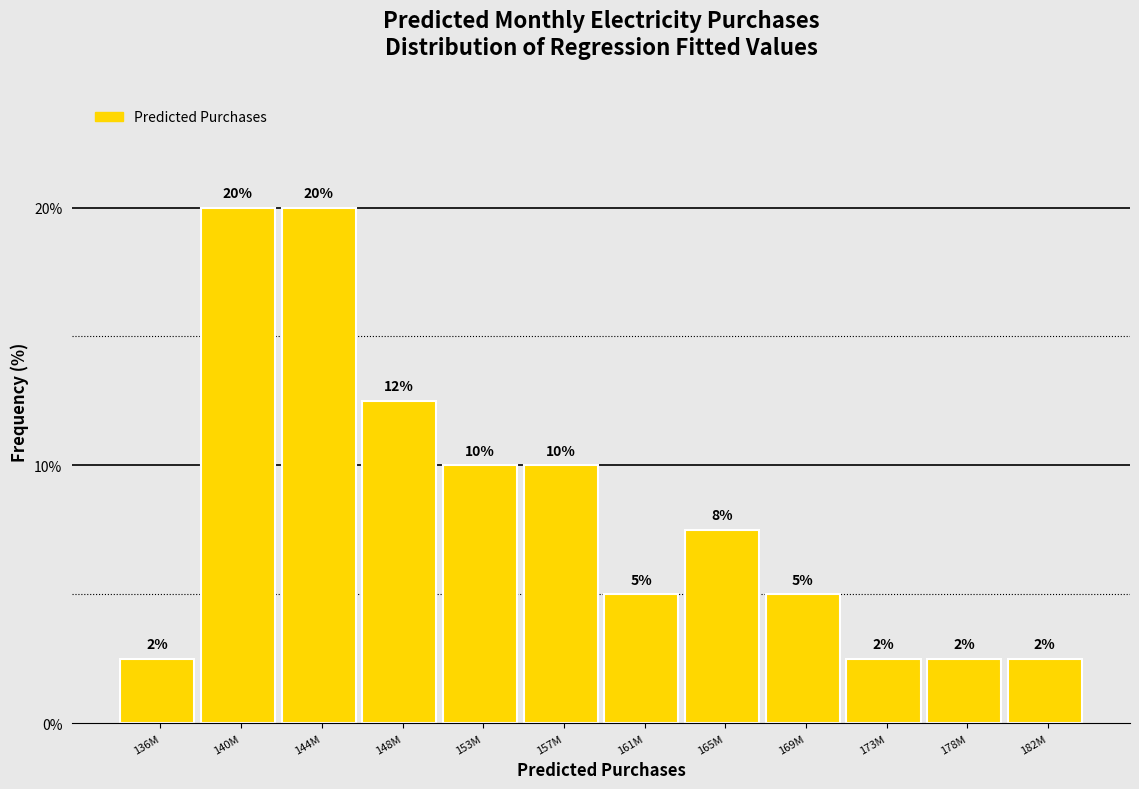

What is the label of the 3rd bar from the left?

144M